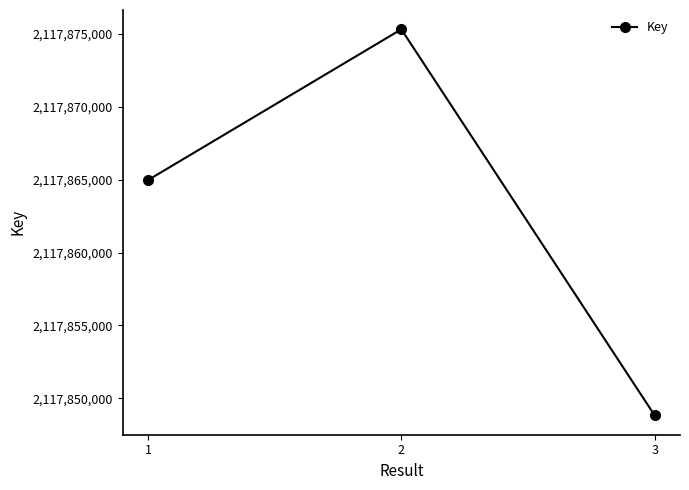

List the labels in order of value, smallest first.

3, 1, 2